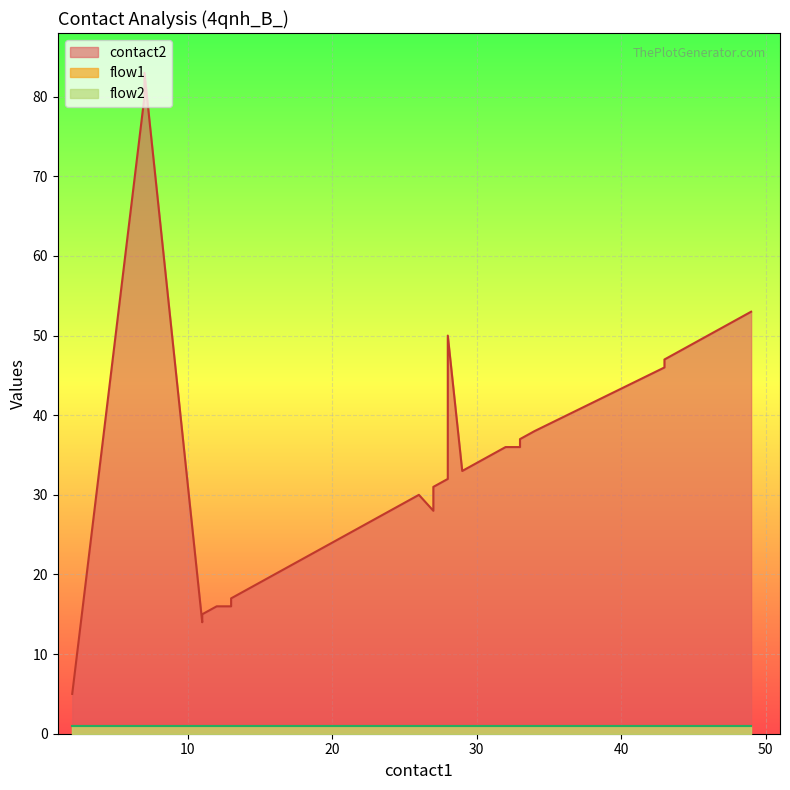

What is the difference between the maximum and minimum values in the contact2 series?

78